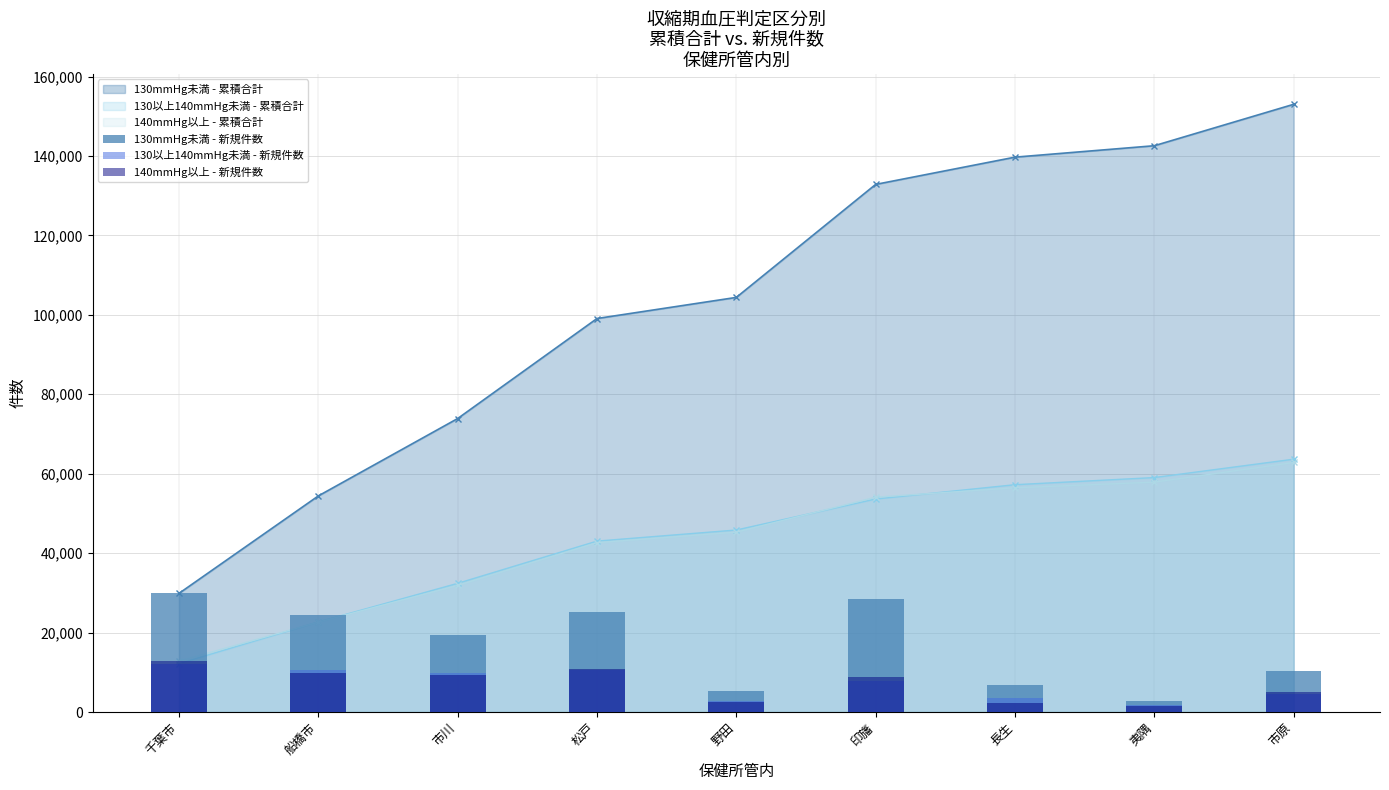

Is the value of 130mmHg未満 - 新規件数 at 松戸 greater than the value of 140mmHg以上 - 新規件数 at 市川?

Yes